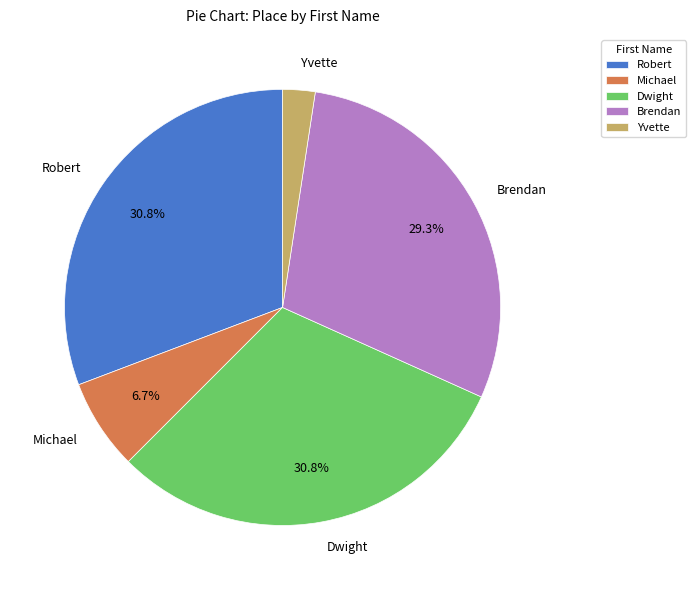

To the nearest percent, what is the average slice percentage?

20%